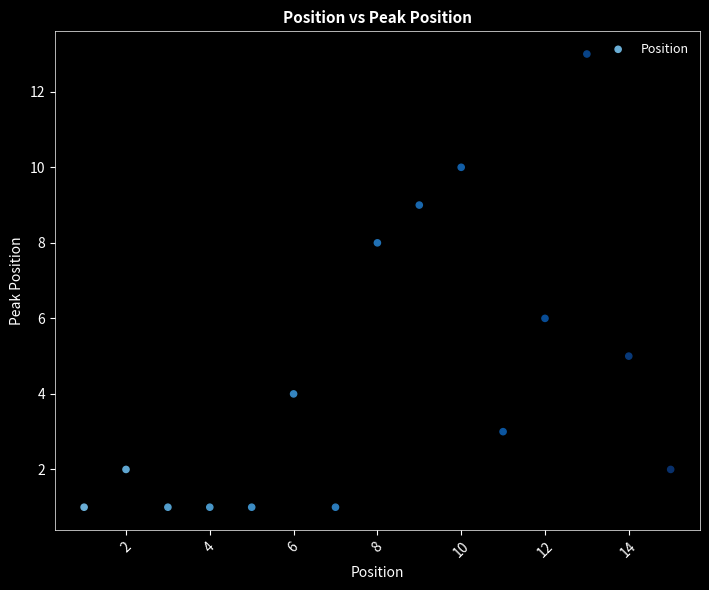

What is the range of Y values (max minus min)?

12